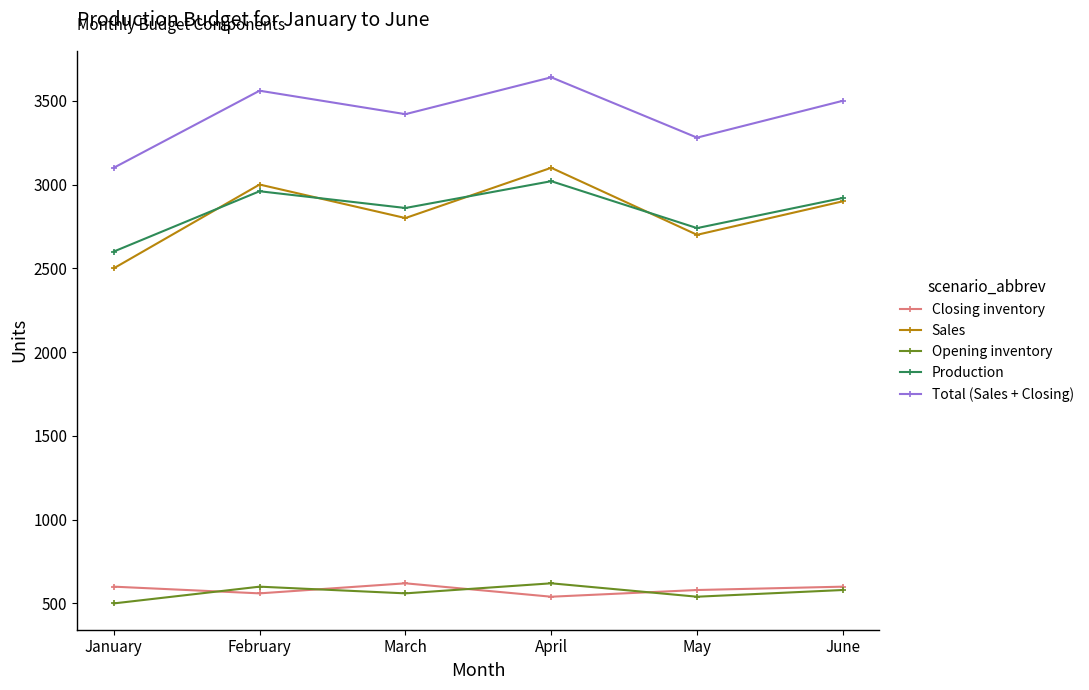

True or false: Sales has more than 2 points higher than both neighbors.

False